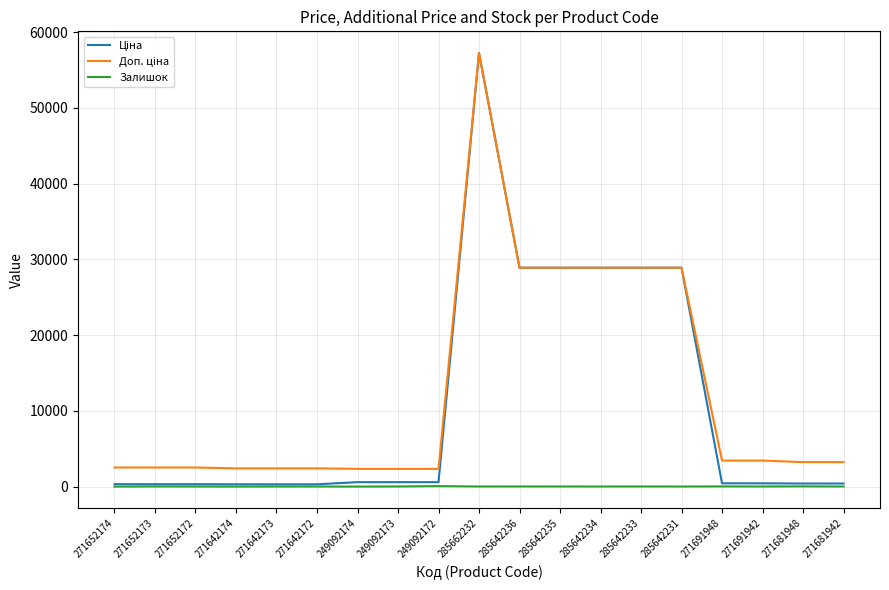

At which category is the sum across all series the highest?

285662232